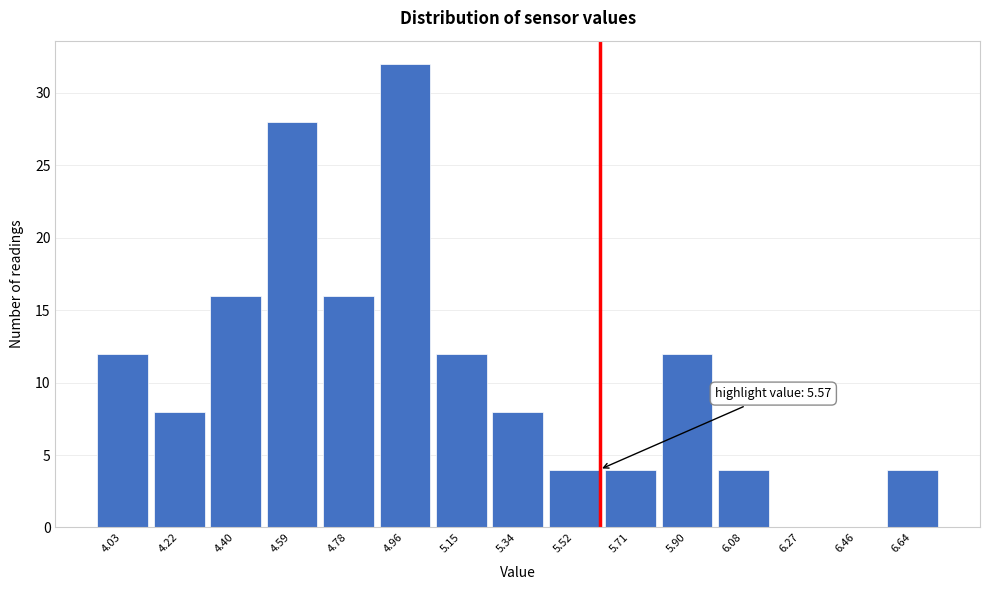

Reading left to right, transcribe all the data shown in this chart.

4.03=12	4.22=8	4.40=16	4.59=28	4.78=16	4.96=32	5.15=12	5.34=8	5.52=4	5.71=4	5.90=12	6.08=4	6.27=0	6.46=0	6.64=4